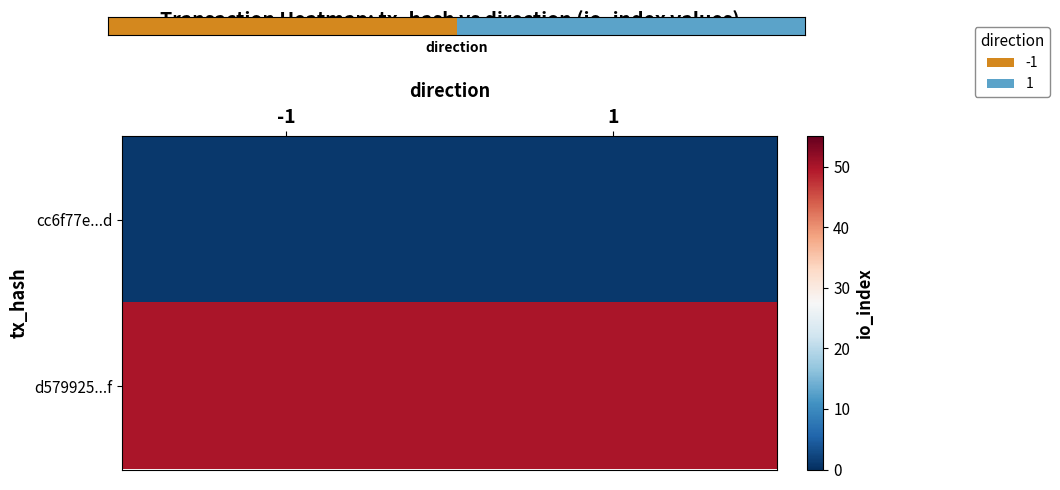

At which category is the sum across all series the highest?

1